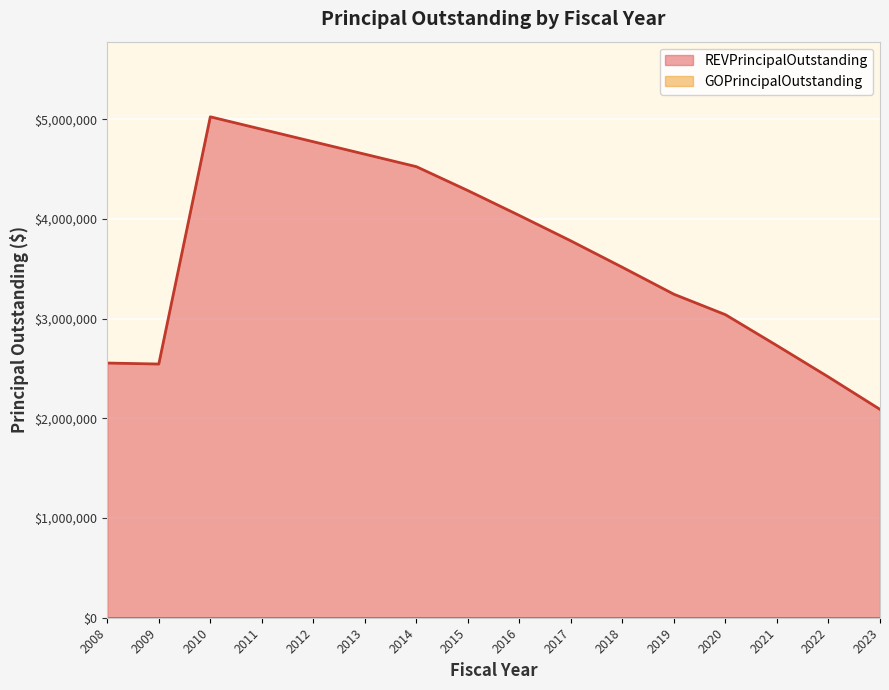

How many distinct data groups are displayed?

2